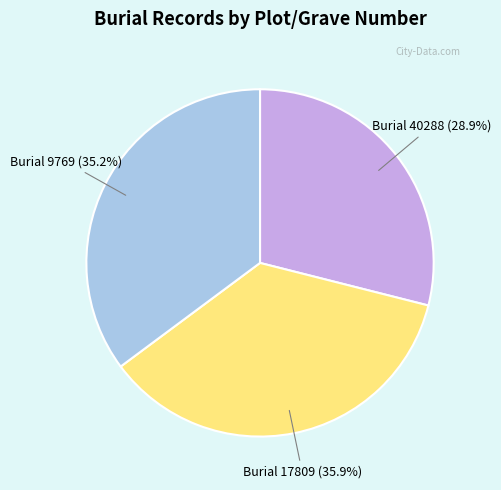

Is there any slice that represents more than half of the pie?

No